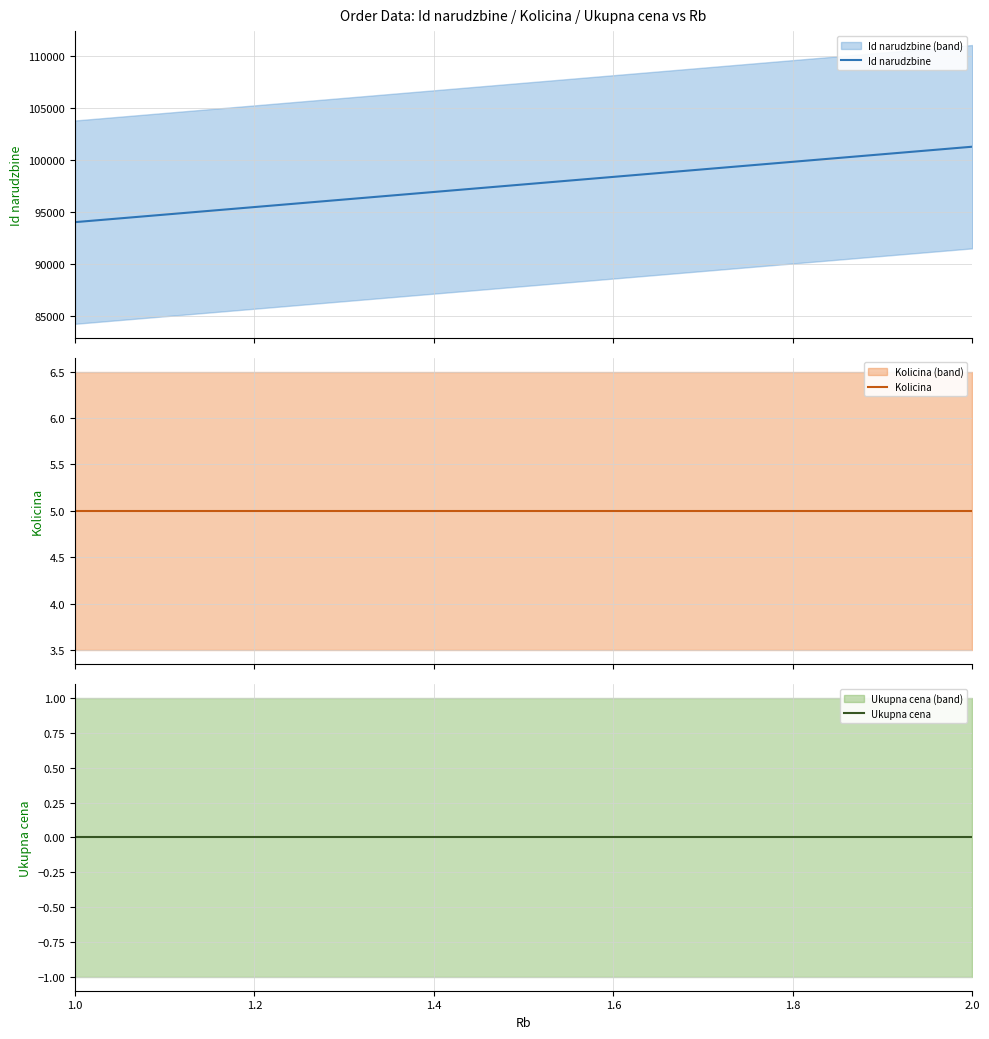

Between 1 and 2, which series saw the biggest shift?

Id narudzbine